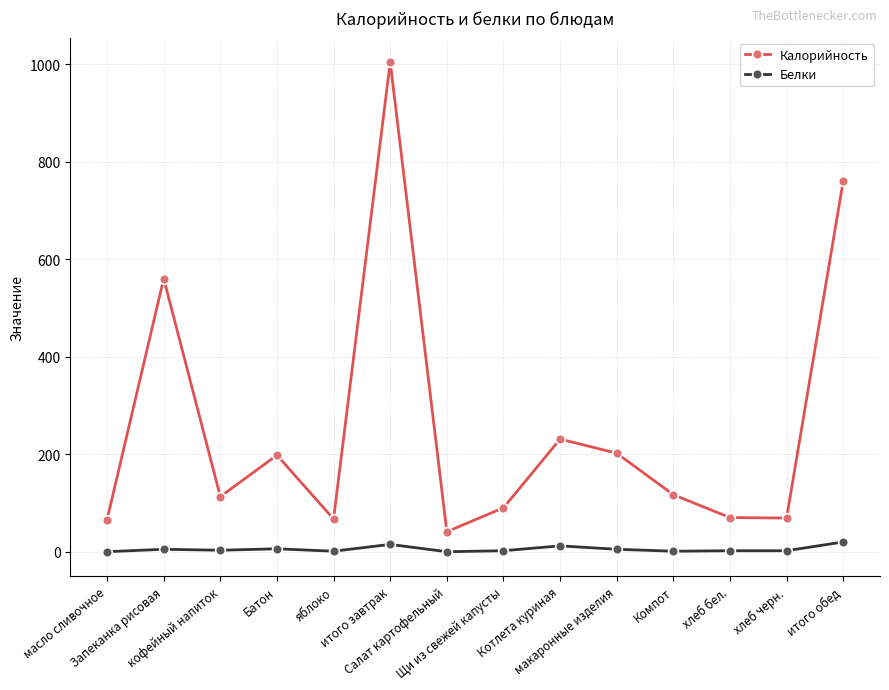

Is the value of Белки at Батон greater than the value of Калорийность at макаронные изделия?

No